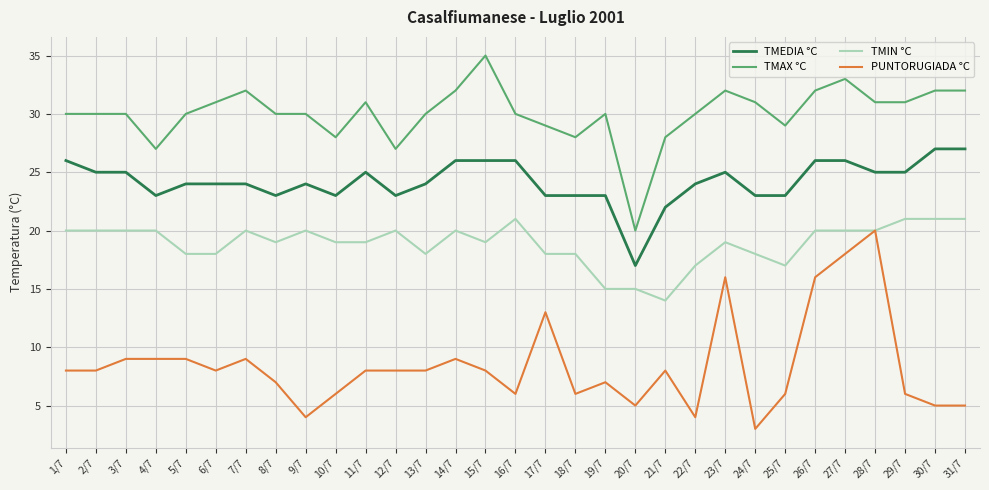

True or false: TMIN °C and TMAX °C intersect in this chart.

False